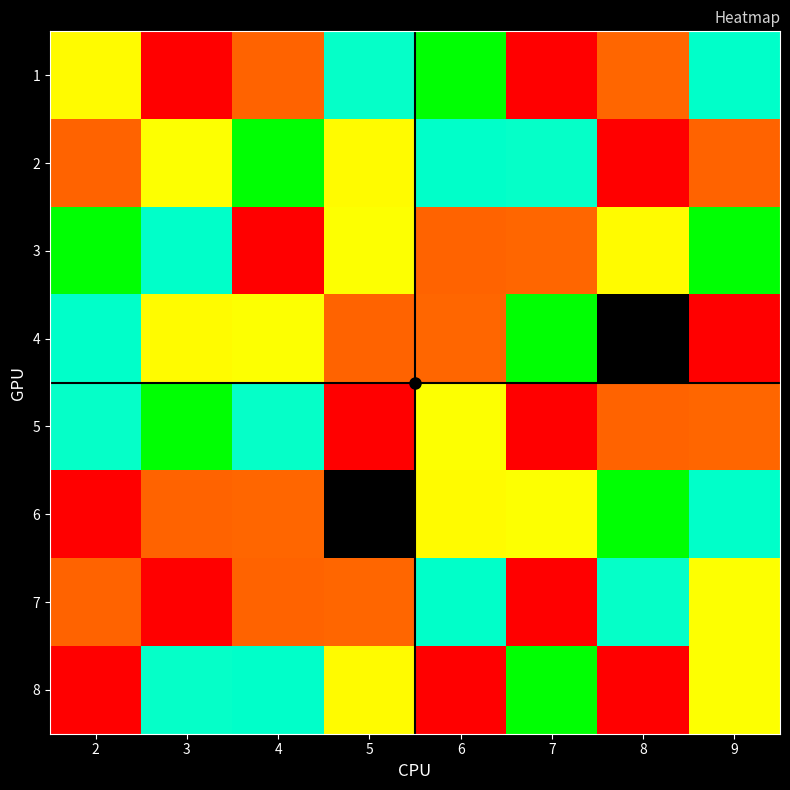

Is the value of 1 at 6 greater than the value of 8 at 9?

Yes